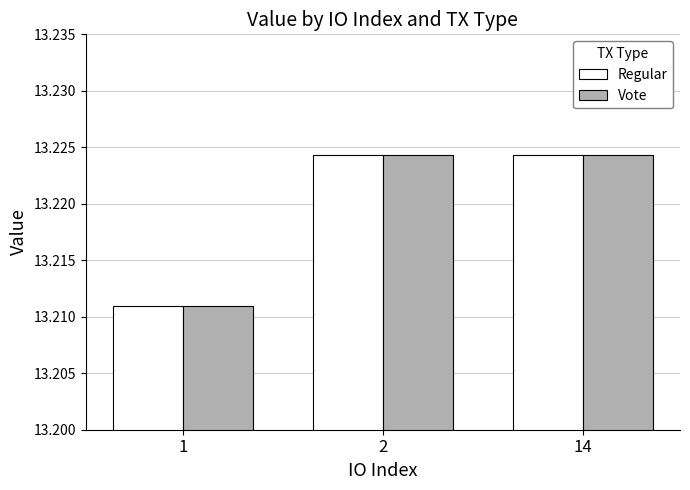

Is the value of Regular at 14 greater than the value of Vote at 1?

Yes